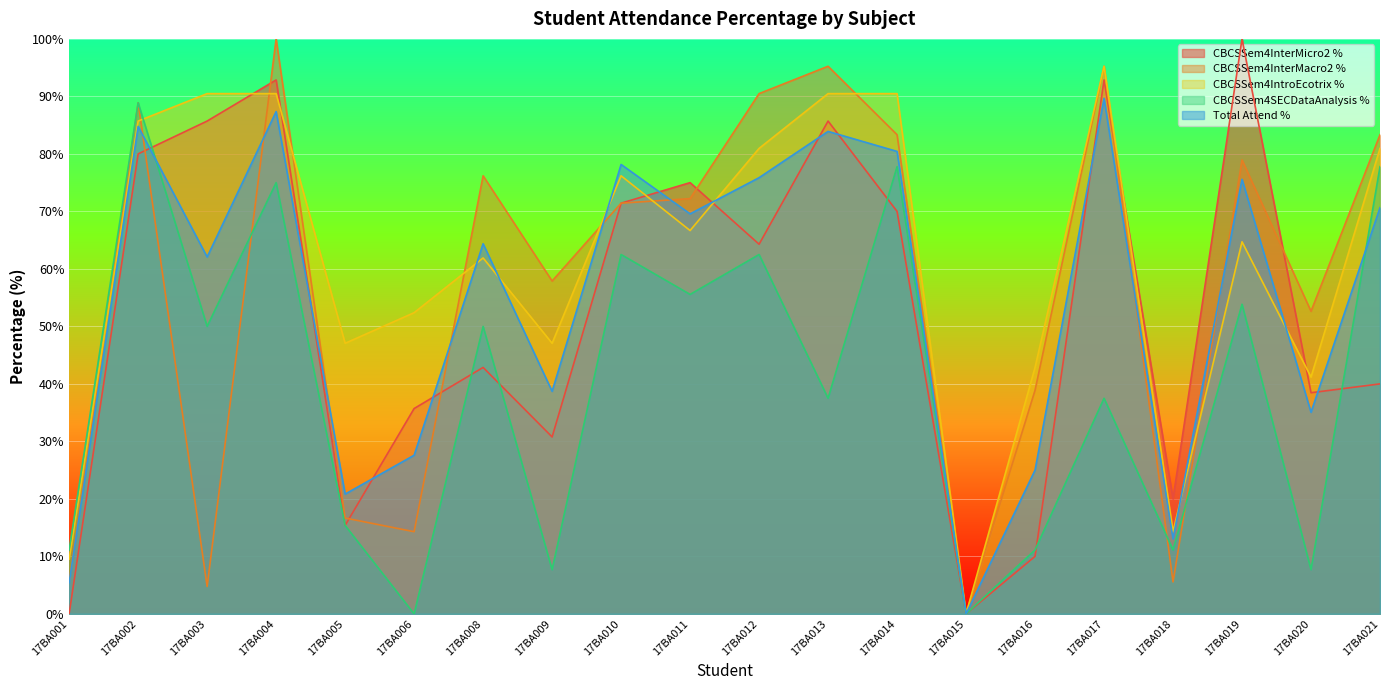

The Total Attend % series shows 111.9 at 17BA021. True or false?

False